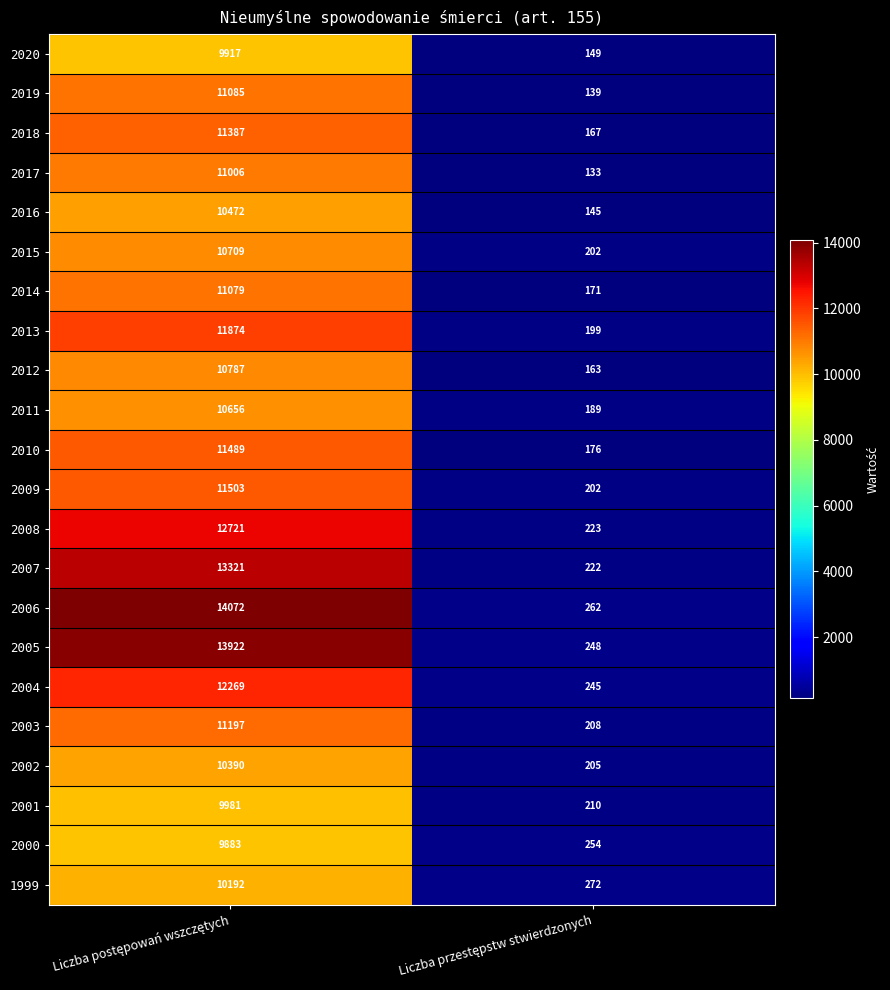

Which series has the largest total across all categories?

2006